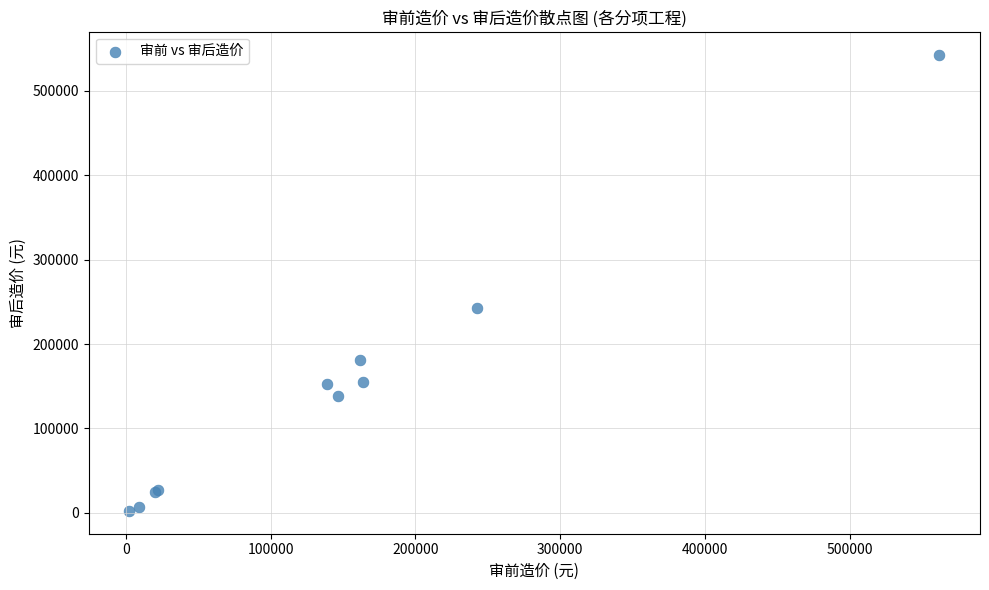

What Y value in the scatter plot is closest to 272595?

242668